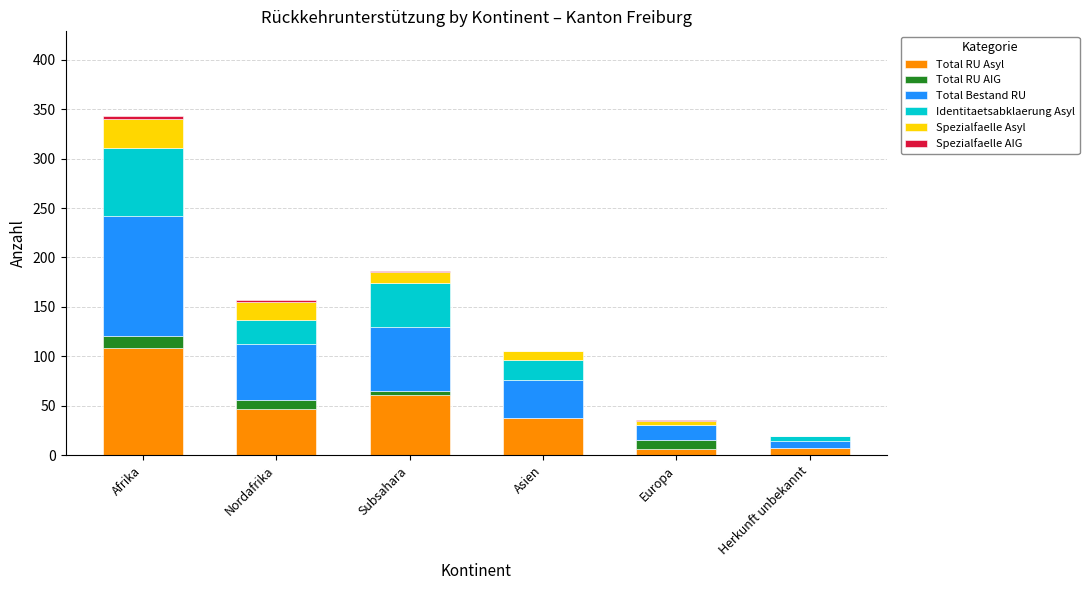

At how many categories does at least one series exceed 76?

1